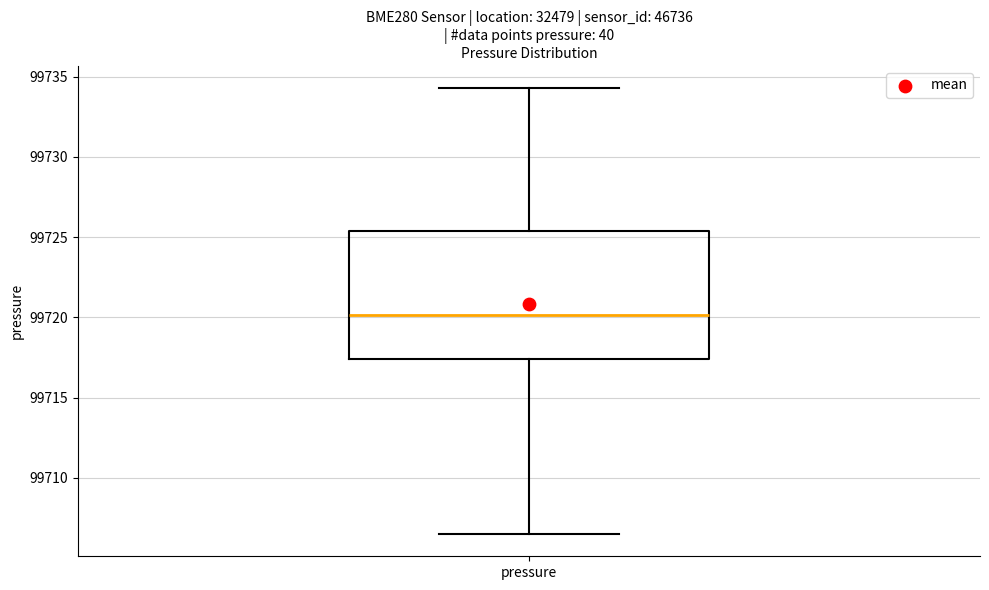

Read this box plot against the y-axis: the position of the median line, the range covered by the box, and the ends of both whiskers. The values are not printed on the chart, so give them approximately, as read against the axis.

median 99720.0, box 99717.5 to 99725.5, whiskers 99706.5 to 99734.5